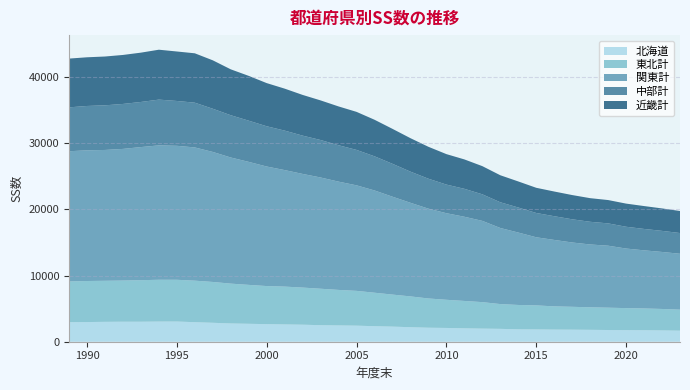

Reading left to right, what are all the values shown in this chart?

北海道: 2950	2972	3003	3022	3021	3045	3050	2952	2861	2758	2708	2656	2612	2572	2497	2460	2427	2346	2282	2193	2115	2081	2023	1979	1944	1872	1855	1831	1819	1797	1770	1750	1736	1707	1668
東北計: 6149	6200	6201	6219	6274	6315	6307	6272	6168	6020	5879	5753	5715	5608	5508	5366	5256	5057	4840	4654	4419	4255	4137	4002	3744	3680	3634	3510	3456	3401	3371	3328	3287	3242	3174
関東計: 19678	19743	19767	19888	20111	20303	20241	20128	19643	19054	18583	18060	17604	17170	16806	16359	15943	15449	14787	14142	13568	13079	12721	12276	11494	10942	10291	10038	9717	9494	9366	9000	8782	8613	8446
中部計: 6630	6701	6744	6793	6816	6914	6775	6761	6526	6386	6223	6082	5963	5784	5662	5500	5353	5159	4969	4706	4524	4325	4220	4013	3886	3784	3669	3583	3504	3427	3372	3291	3235	3185	3132
近畿計: 7368	7355	7373	7402	7451	7539	7474	7460	7315	6934	6770	6520	6342	6152	5984	5861	5747	5524	5281	5056	4823	4603	4442	4256	4082	3936	3807	3732	3662	3569	3525	3498	3456	3392	3329